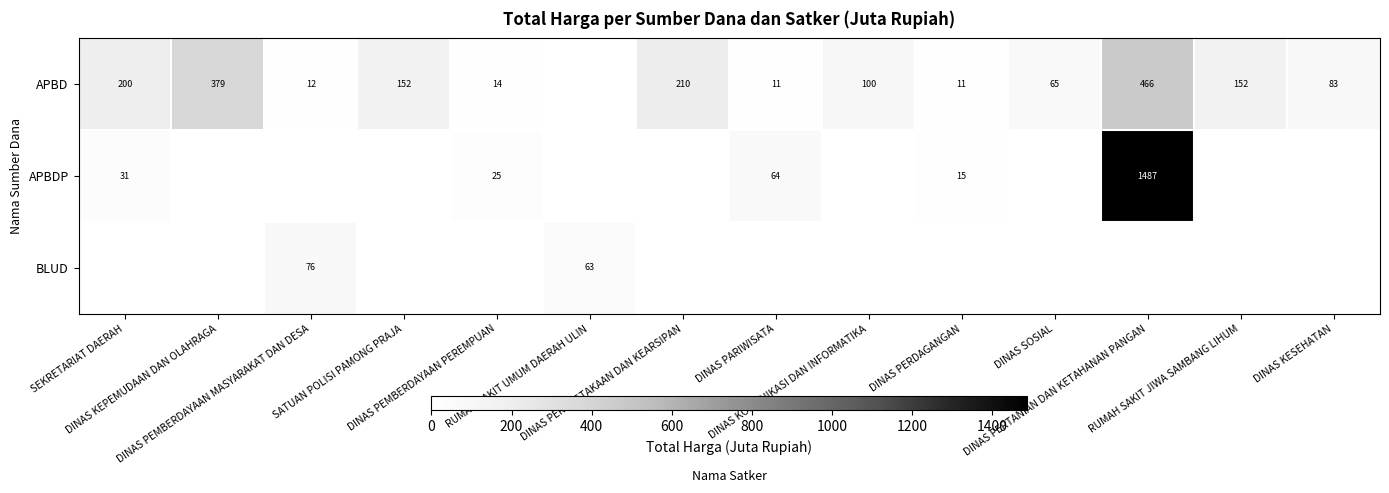

Between DINAS PEMBERDAYAAN PEREMPUAN and DINAS PERPUSTAKAAN DAN KEARSIPAN, which series saw the biggest shift?

APBD